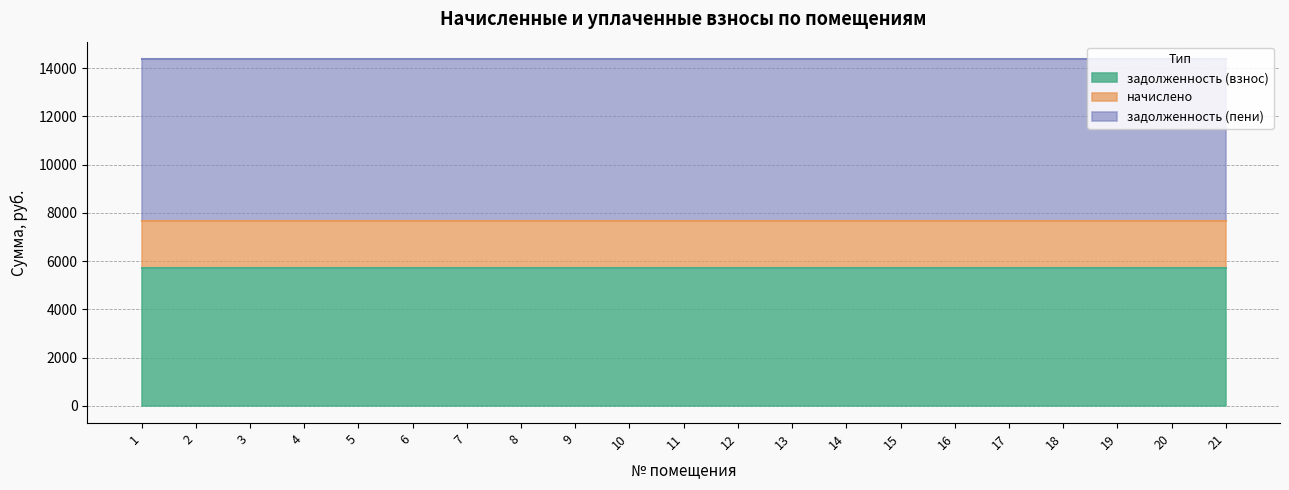

What value does the задолженность (взнос) series have at 14?

5725.5